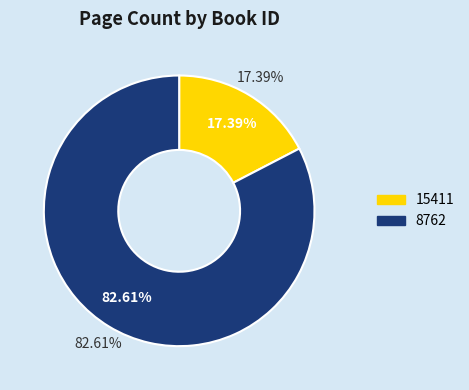

Rank the categories by value from lowest to highest.

15411, 8762